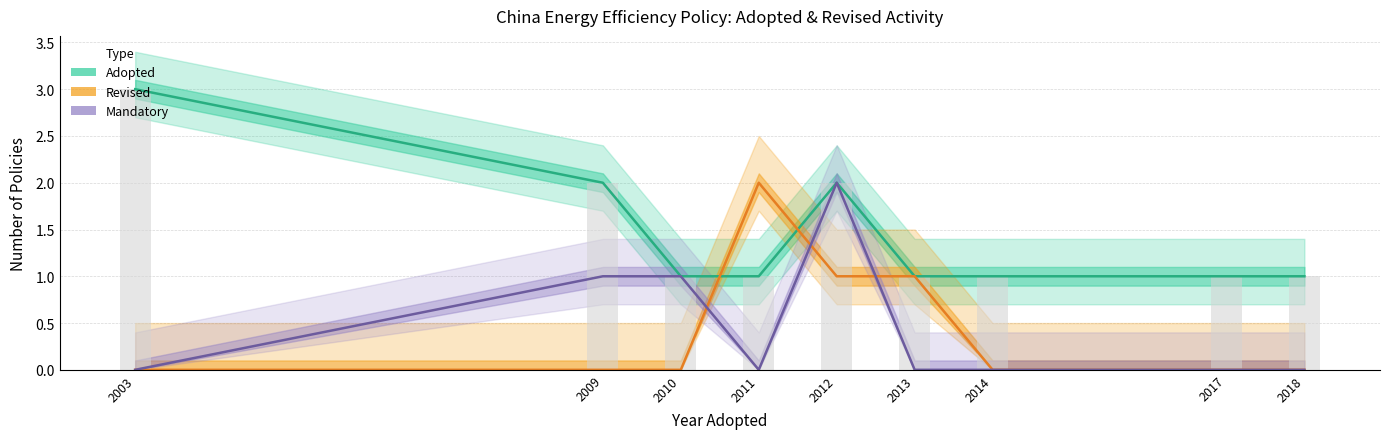

At which label is Mandatory closest to 1?

2009